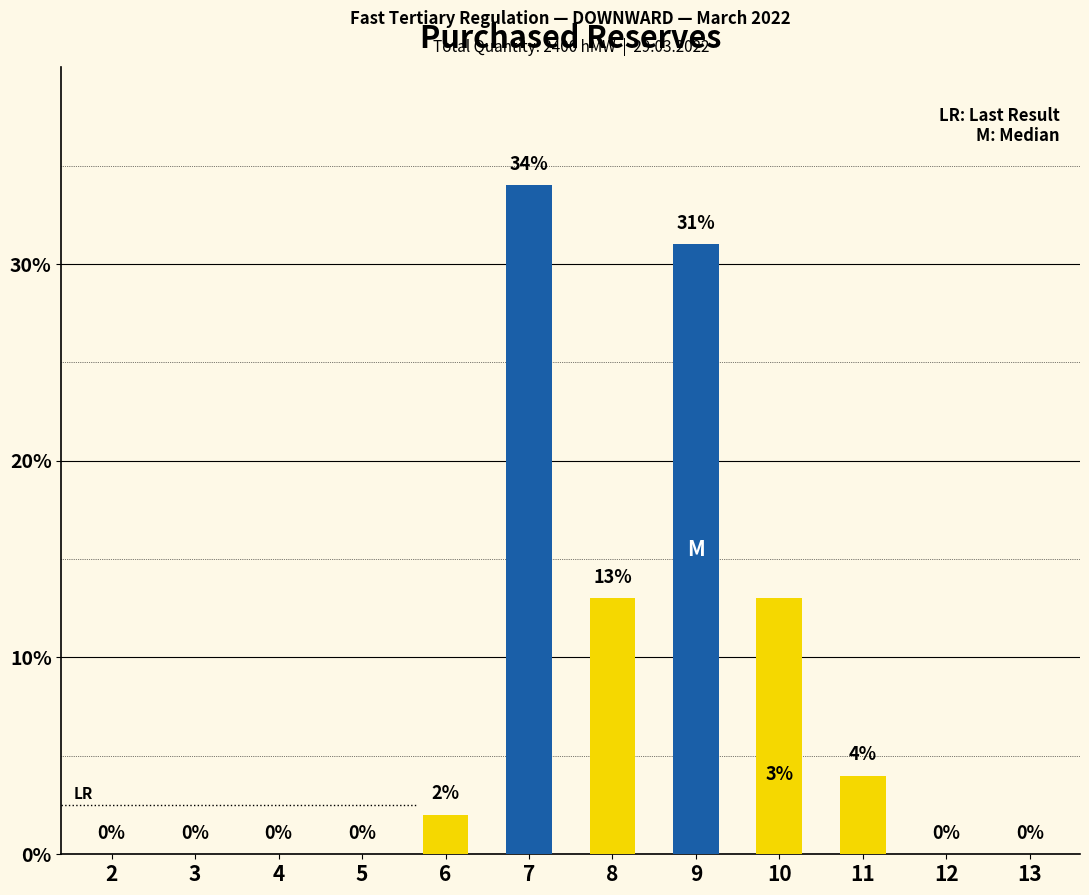

How many values in the Yellow (Secondary) series exceed 0?

4